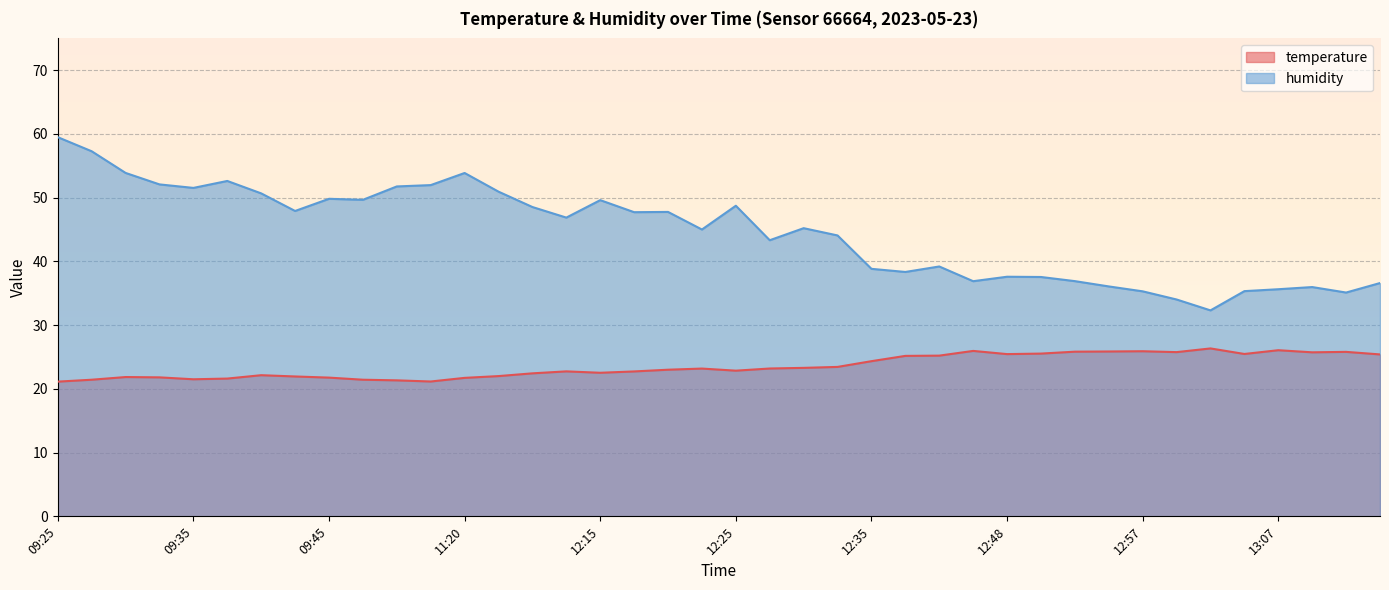

At which category does humidity reach its first local peak?

09:37